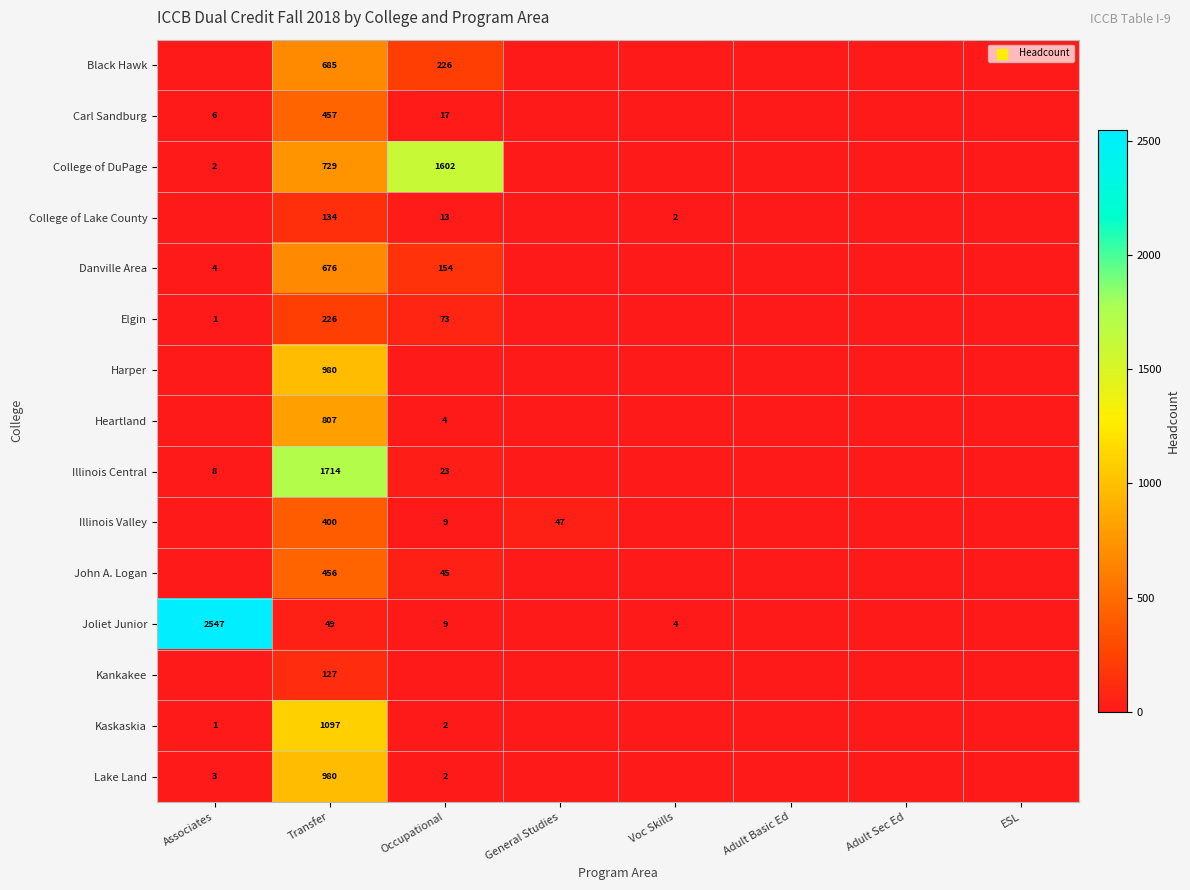

Is it true that Danville Area equals 421 at Transfer?

False